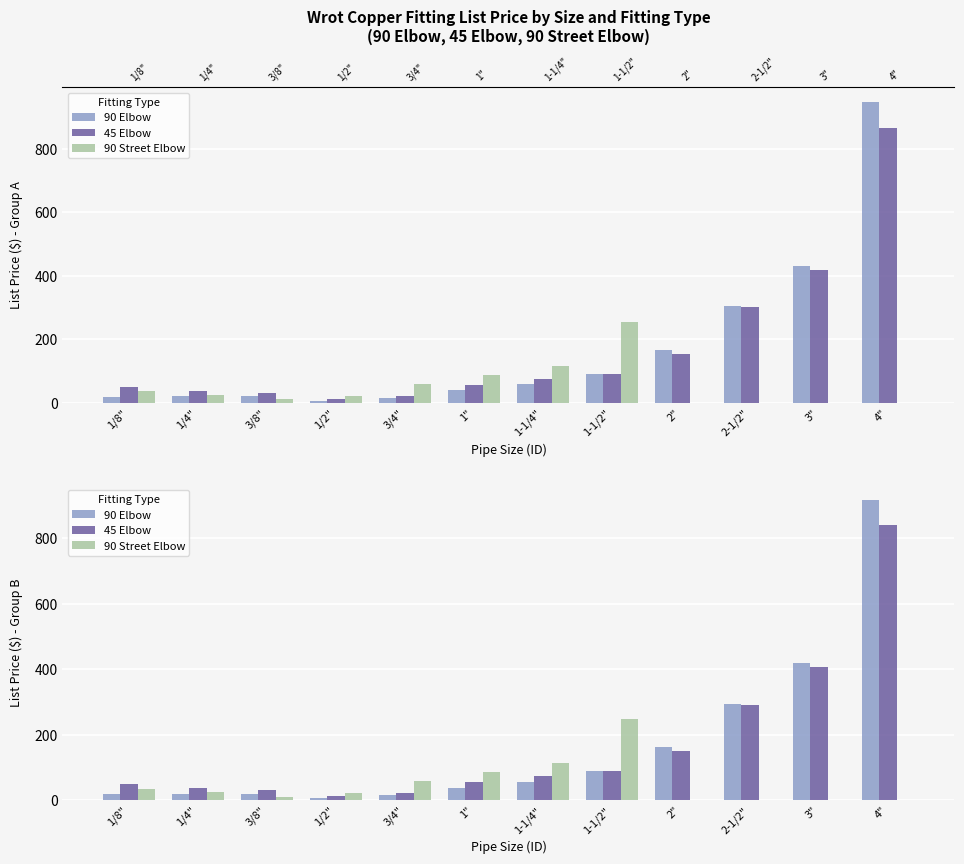

The value of 45 Elbow at 1" is 82.3. True or false?

False